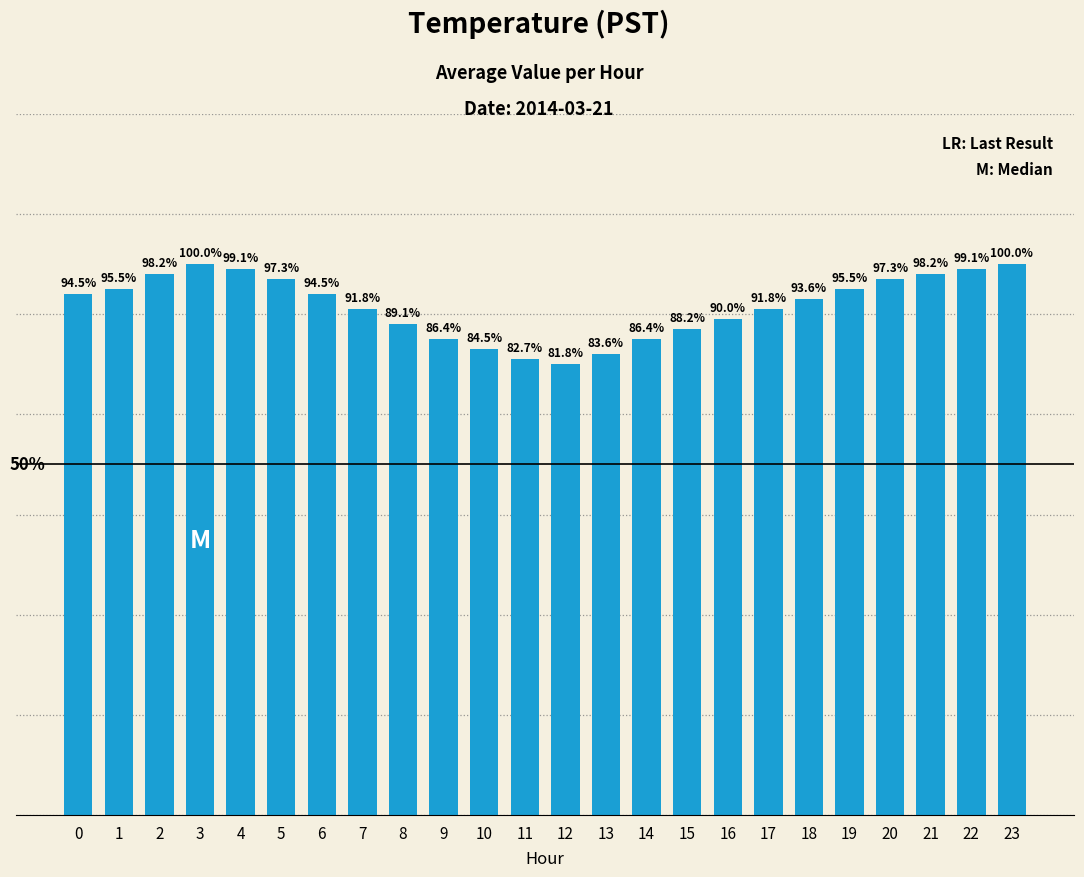

What is the ratio of the value at 7 to the value at 5?

0.9